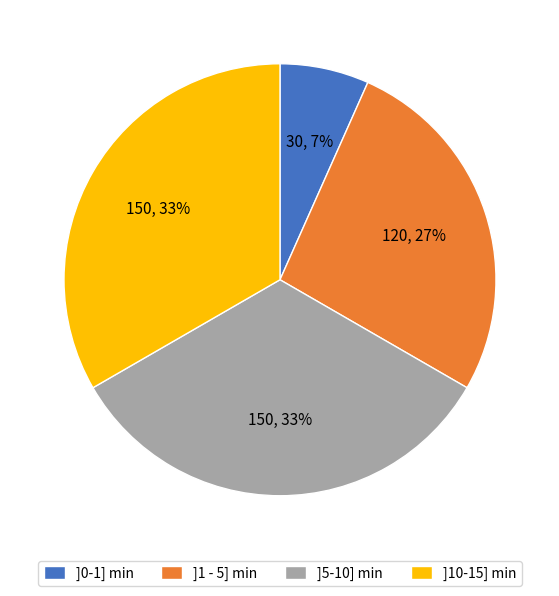

Does ]0-1] min account for over 50% of the chart?

No